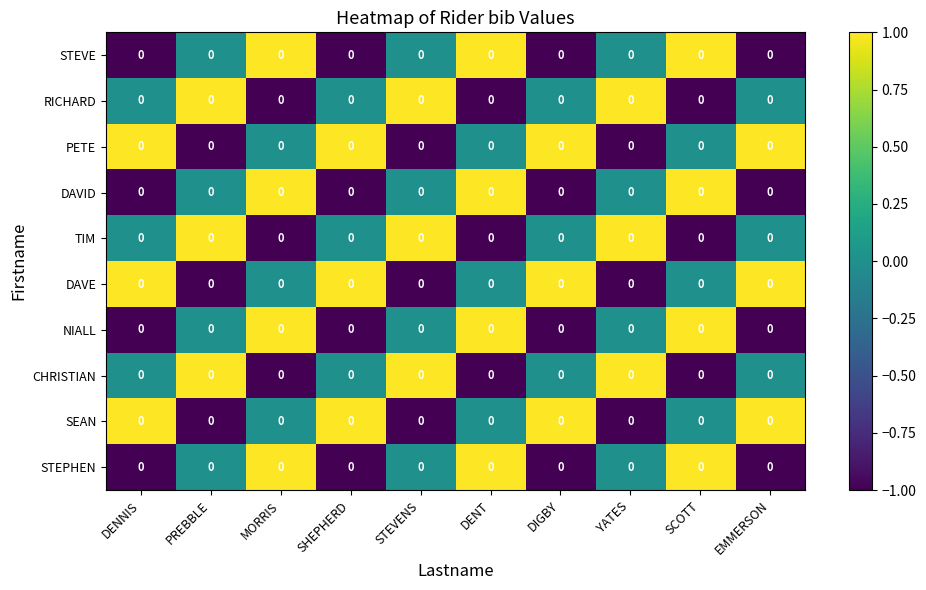

Is the value of NIALL at EMMERSON greater than the value of RICHARD at MORRIS?

No